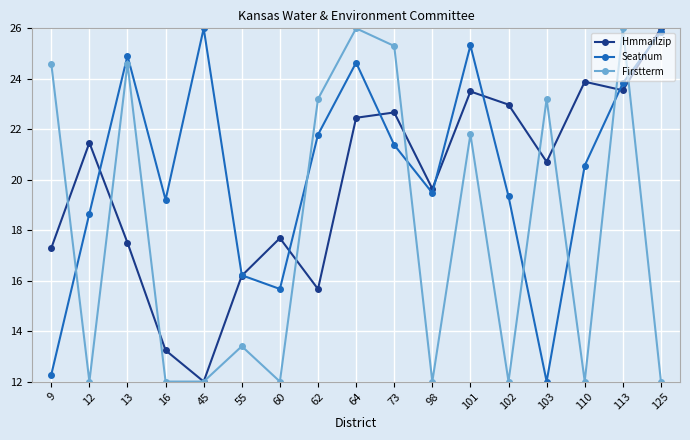

True or false: Firstterm has a value of 5.7 at 125.

False